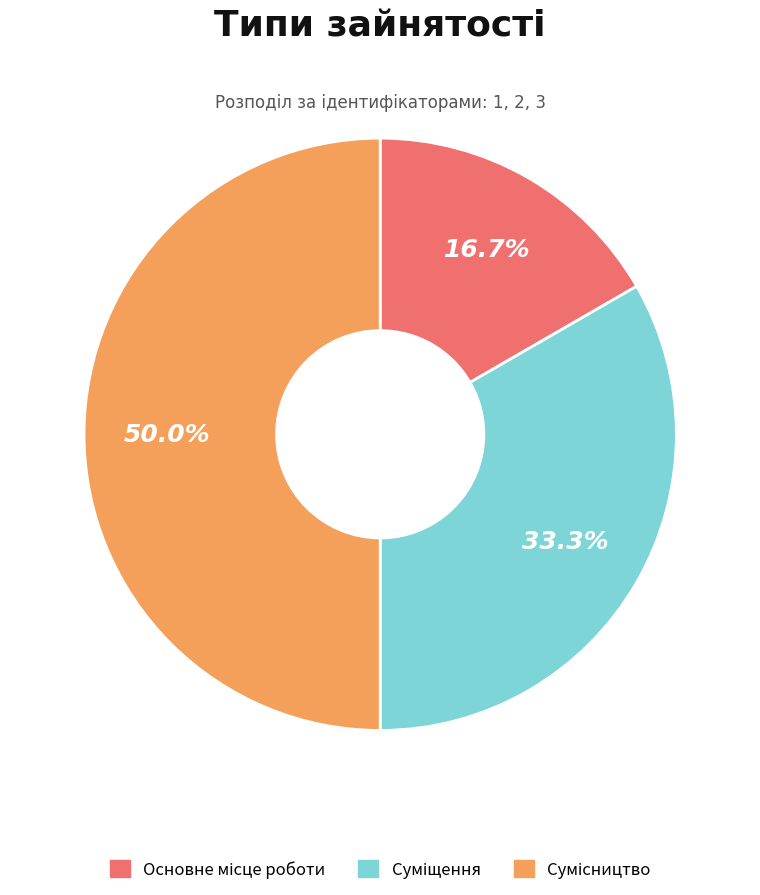

Does any single category account for the majority?

No